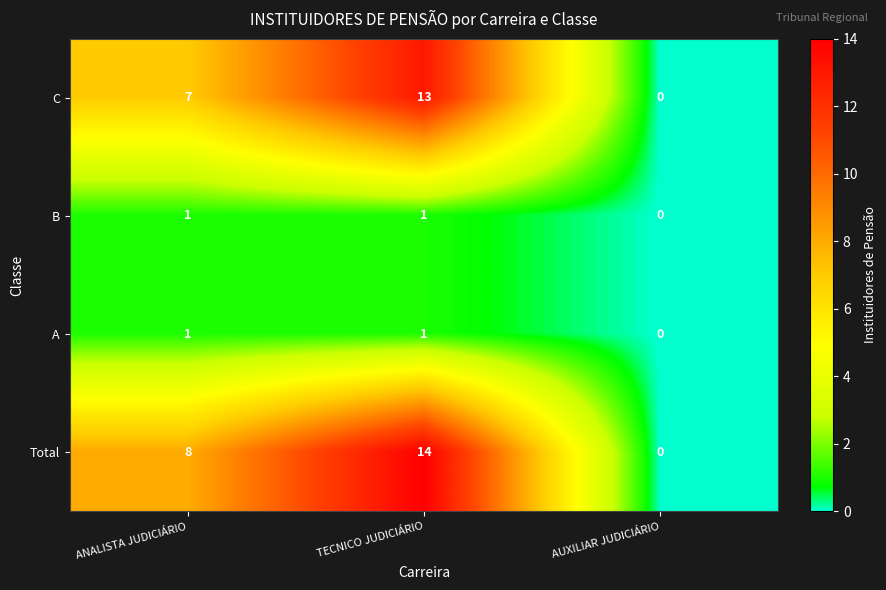

Reading right to left, list all the values displayed in this chart.

C: 0	13	7
B: 0	1	1
A: 0	1	1
Total: 0	14	8